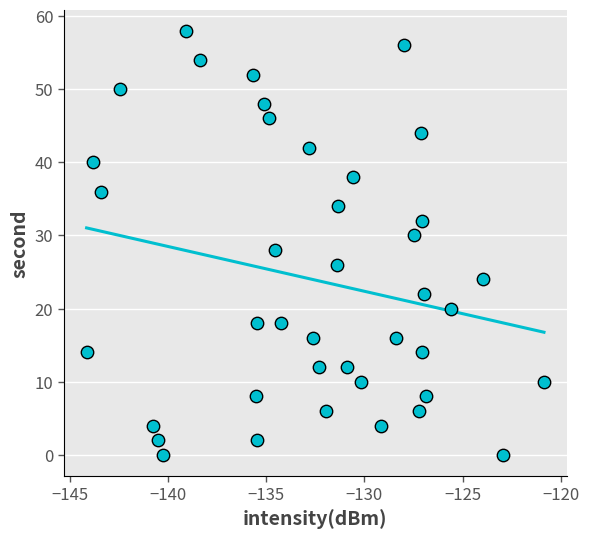

What is the range of Y values (max minus min)?

58